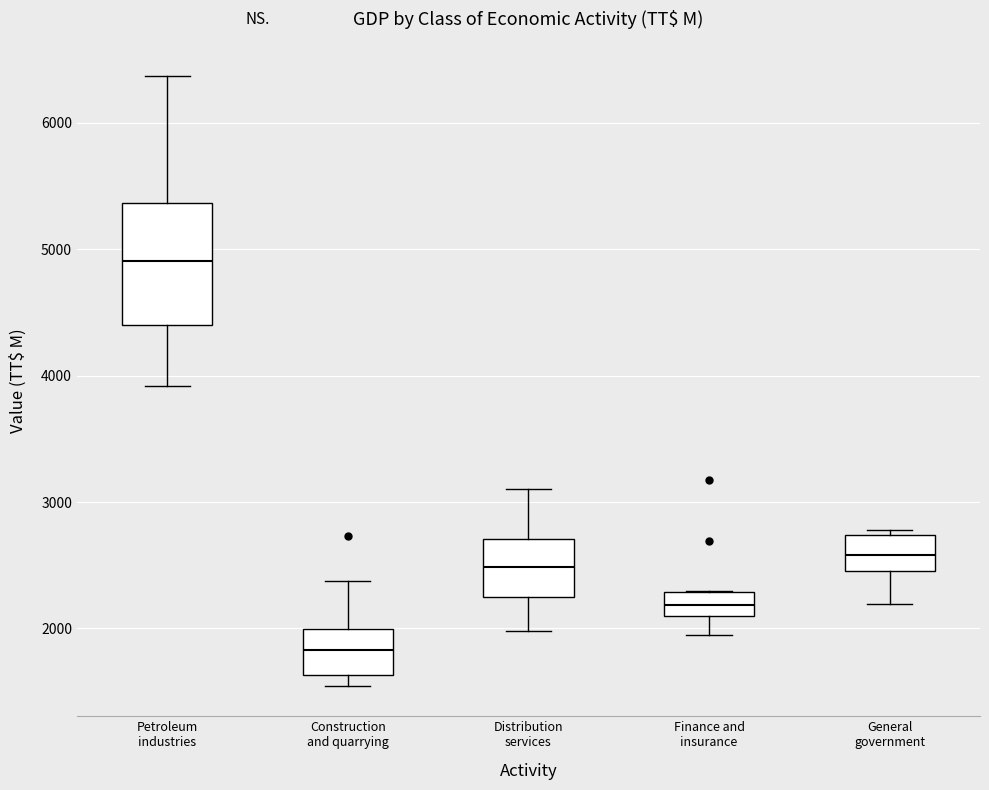

Reading left to right, transcribe this box plot: for each box, give where its median line is, the range the box spans, and where its two whiskers end, as read against the y-axis. The values are not printed on the chart, so give them approximately, as read against the axis.

Petroleum industries: median 4900, box 4400 to 5400, whiskers 3900 to 6400
Construction and quarrying: median 1800, box 1600 to 2000, whiskers 1500 to 2400
Distribution services: median 2500, box 2200 to 2700, whiskers 2000 to 3100
Finance and insurance: median 2200, box 2100 to 2300, whiskers 2000 to 2300
General government: median 2600, box 2500 to 2700, whiskers 2200 to 2800